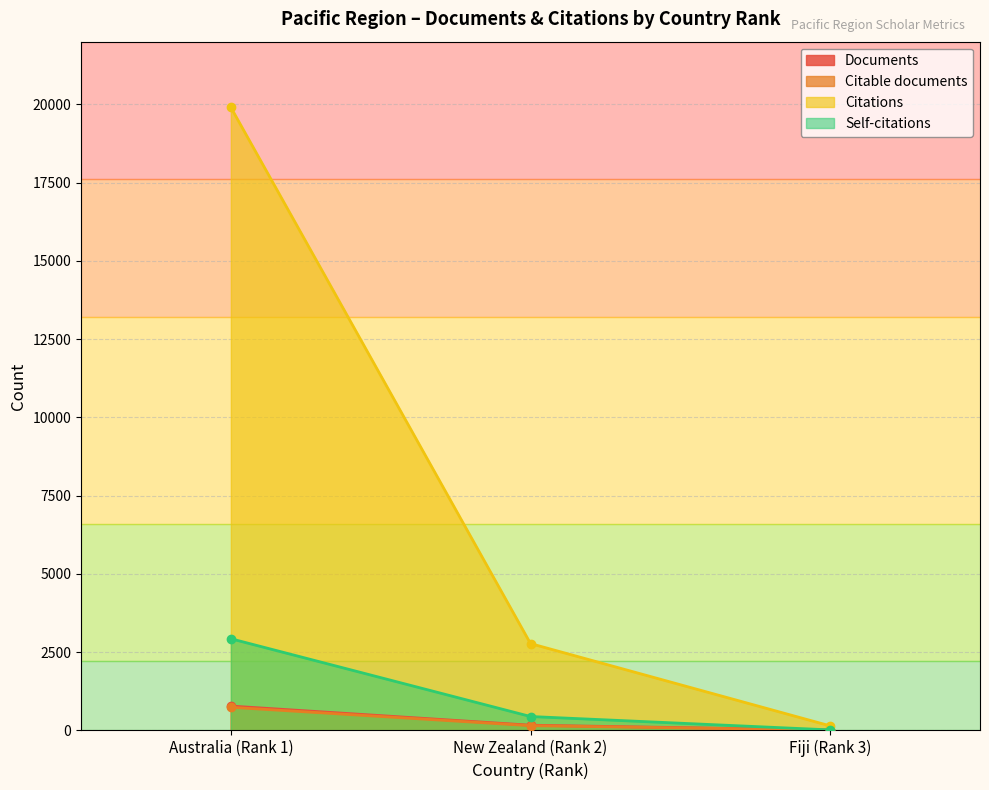

Is it true that Self-citations equals 5 at Fiji (Rank 3)?

False